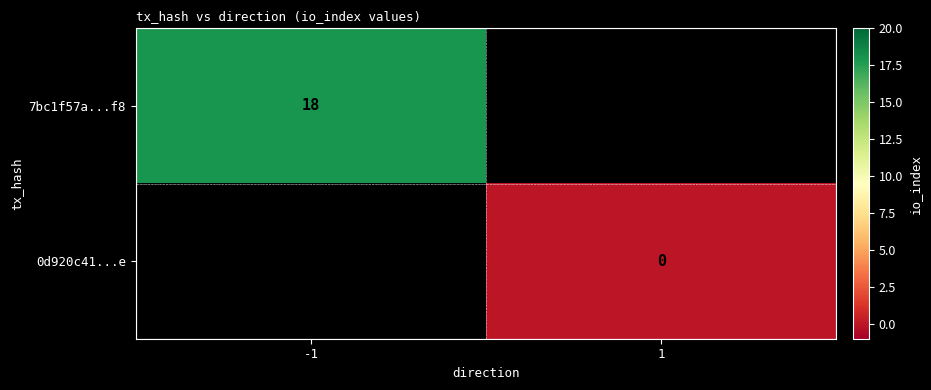

The value of 7bc1f57a...f8 at -1 is 8. True or false?

False